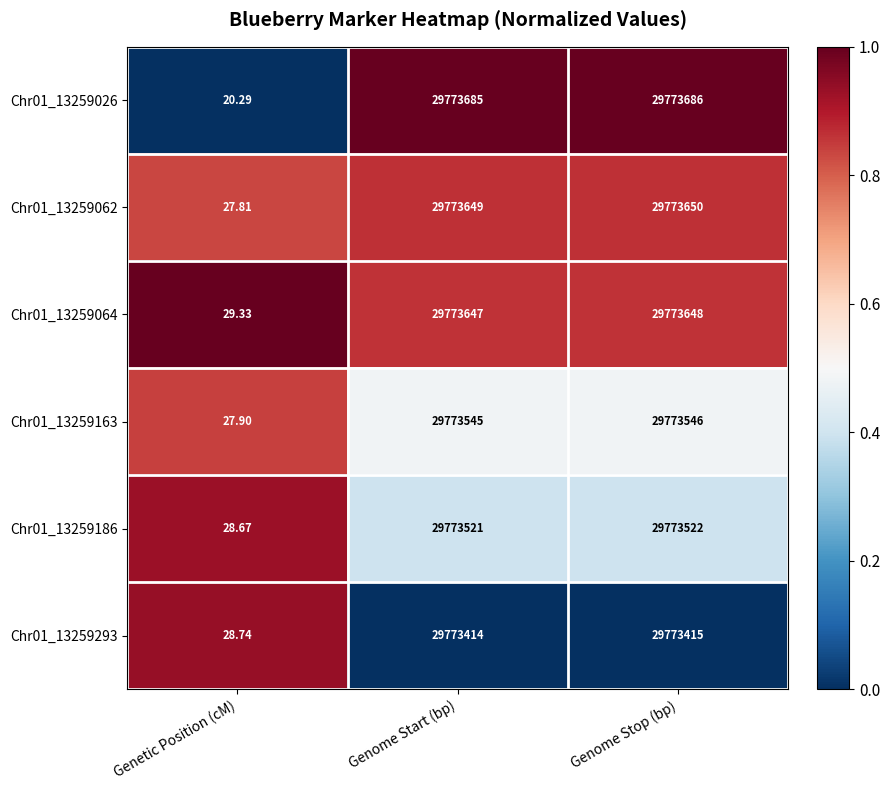

Which category has the highest value in the Chr01_13259064 series?

Genome Stop (bp)